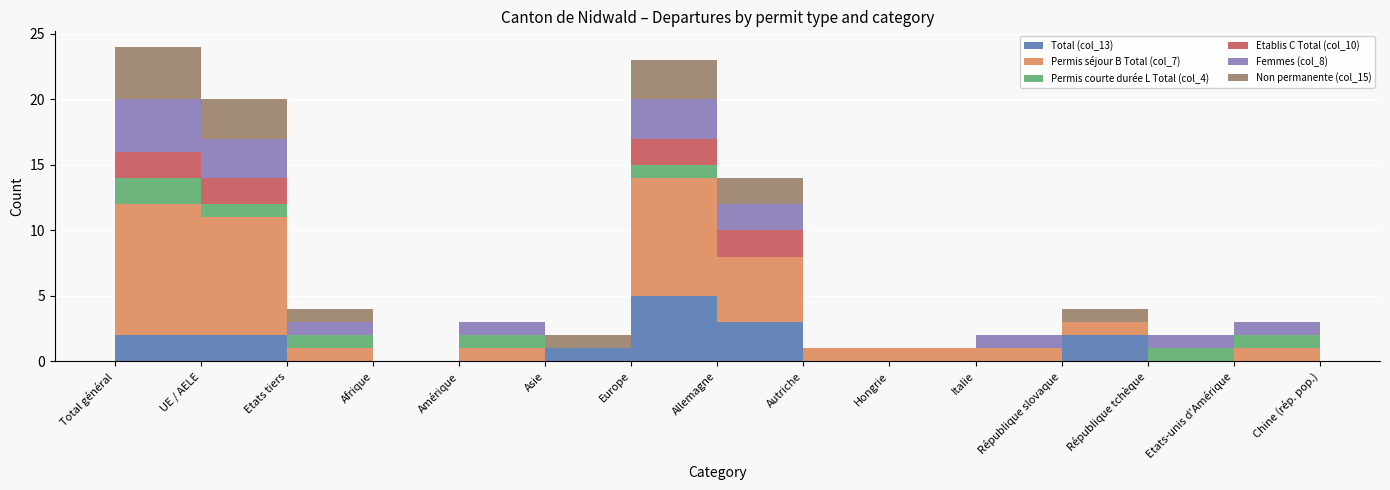

Reading right to left, list all the values displayed in this chart.

Total (col_13): Chine (rép. pop.)=1	Etats-unis d'Amérique=0	République tchèque=0	République slovaque=2	Italie=0	Hongrie=0	Autriche=0	Allemagne=3	Europe=5	Asie=1	Amérique=0	Afrique=0	Etats tiers=0	UE / AELE=2	Total général=2
Permis séjour B Total (col_7): Chine (rép. pop.)=0	Etats-unis d'Amérique=1	République tchèque=0	République slovaque=1	Italie=1	Hongrie=1	Autriche=1	Allemagne=5	Europe=9	Asie=0	Amérique=1	Afrique=0	Etats tiers=1	UE / AELE=9	Total général=10
Permis courte durée L Total (col_4): Chine (rép. pop.)=0	Etats-unis d'Amérique=1	République tchèque=1	République slovaque=0	Italie=0	Hongrie=0	Autriche=0	Allemagne=0	Europe=1	Asie=0	Amérique=1	Afrique=0	Etats tiers=1	UE / AELE=1	Total général=2
Etablis C Total (col_10): Chine (rép. pop.)=0	Etats-unis d'Amérique=0	République tchèque=0	République slovaque=0	Italie=0	Hongrie=0	Autriche=0	Allemagne=2	Europe=2	Asie=0	Amérique=0	Afrique=0	Etats tiers=0	UE / AELE=2	Total général=2
Femmes (col_8): Chine (rép. pop.)=0	Etats-unis d'Amérique=1	République tchèque=1	République slovaque=0	Italie=1	Hongrie=0	Autriche=0	Allemagne=2	Europe=3	Asie=0	Amérique=1	Afrique=0	Etats tiers=1	UE / AELE=3	Total général=4
Non permanente (col_15): Chine (rép. pop.)=1	Etats-unis d'Amérique=0	République tchèque=0	République slovaque=1	Italie=0	Hongrie=0	Autriche=0	Allemagne=2	Europe=3	Asie=1	Amérique=0	Afrique=0	Etats tiers=1	UE / AELE=3	Total général=4